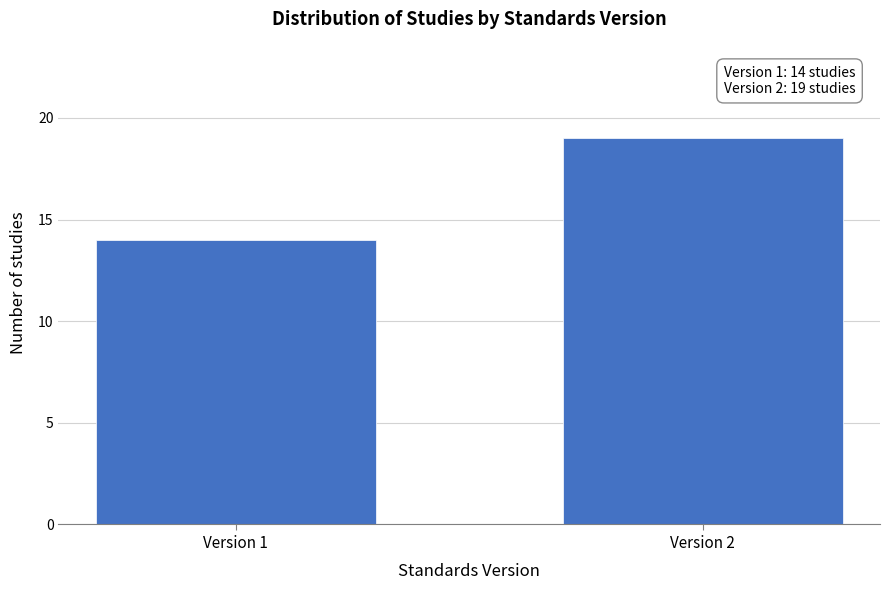

Reading left to right, extract all data points from this chart.

Version 1=14	Version 2=19